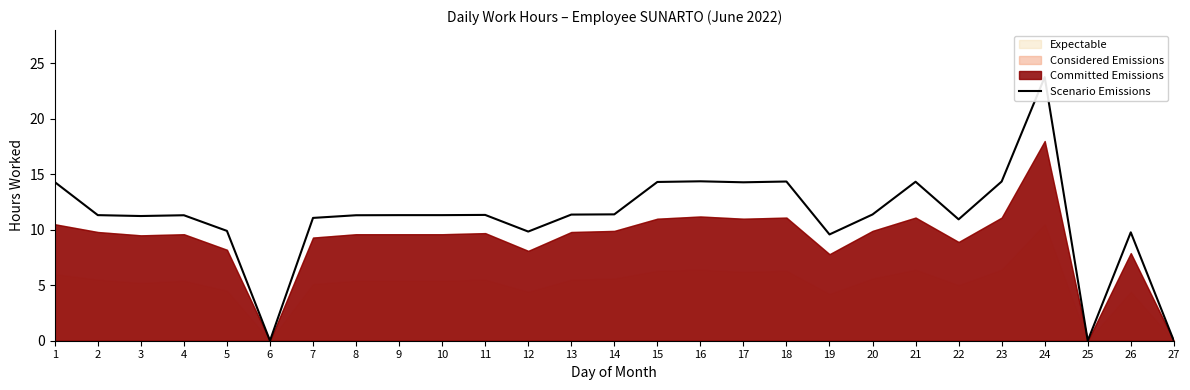

Rank the categories by value from highest to lowest.

24, 16, 18, 23, 21, 15, 1, 17, 14, 20, 13, 11, 2, 9, 10, 4, 8, 3, 7, 22, 5, 12, 26, 19, 6, 25, 27